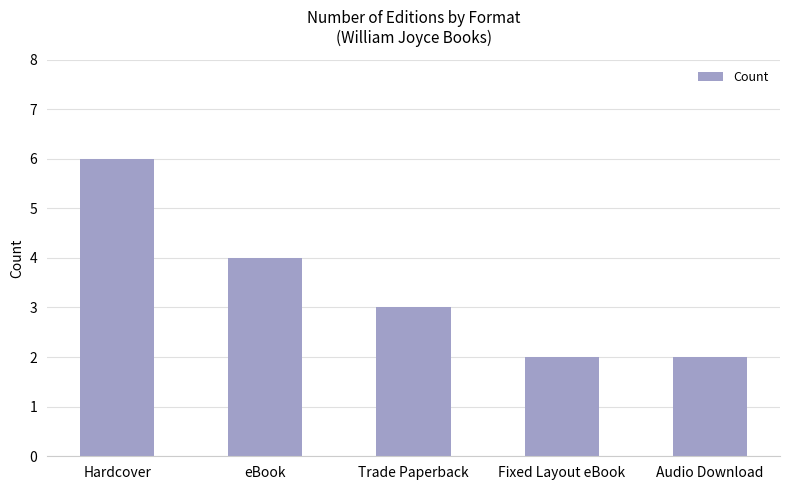

What is the average value?

3